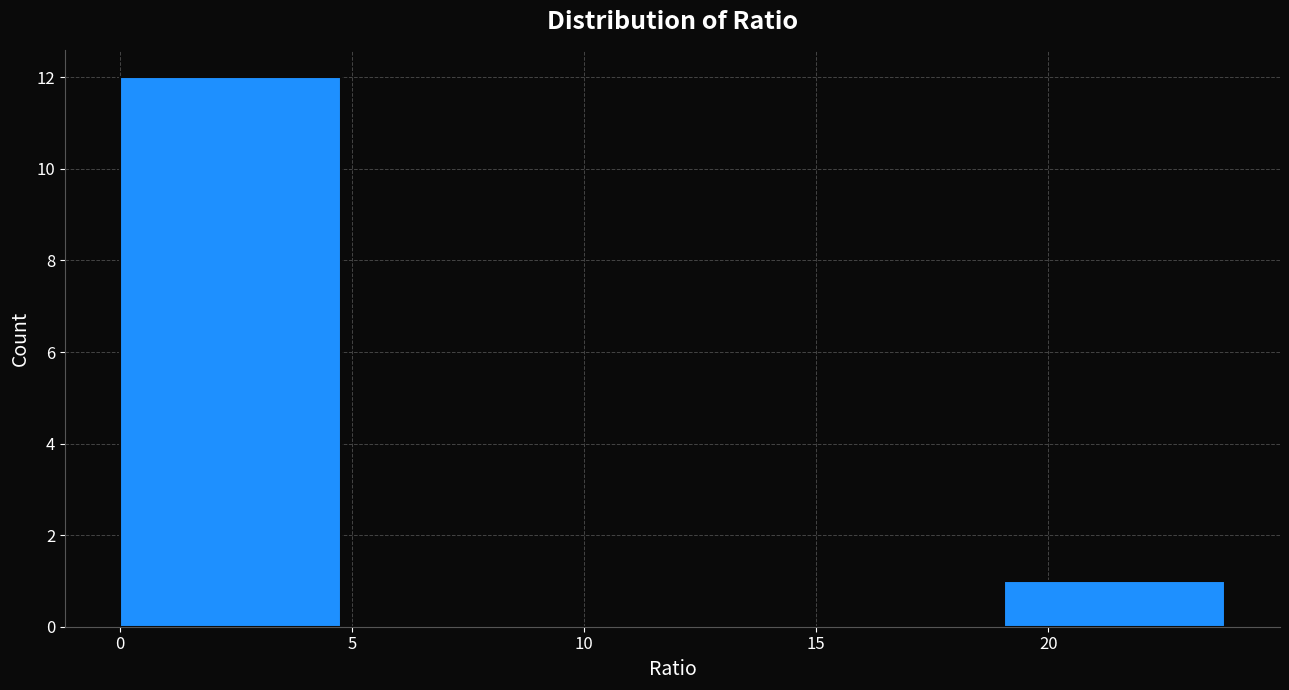

Reading left to right, transcribe this chart: for each bar, give the range it covers on the x-axis and its height. Neither the bar edges nor the heights are printed on the chart, so give them approximately, as read against the axes.

0.0 to 5.0: 12
5.0 to 9.5: 0
9.5 to 14.5: 0
14.5 to 19.0: 0
19.0 to 24.0: 1